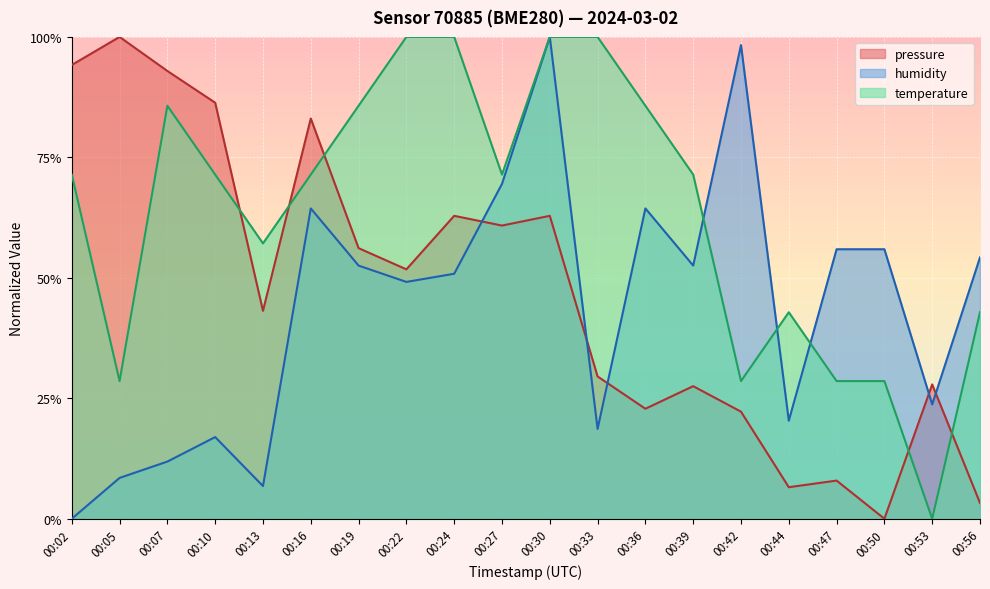

What is the spread (max minus min) of values at 00:02?

0.9